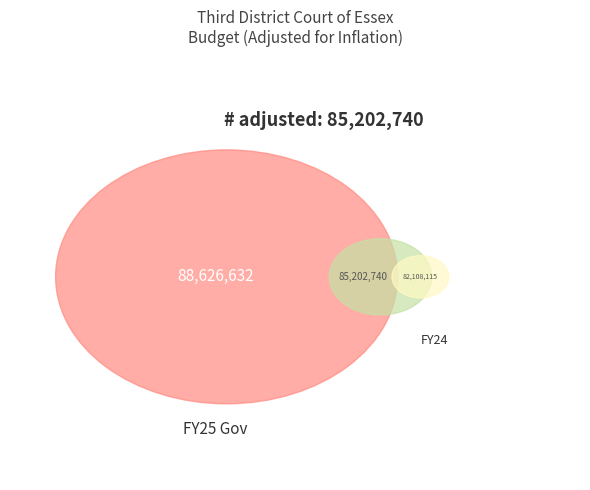

Does any single category account for the majority?

No